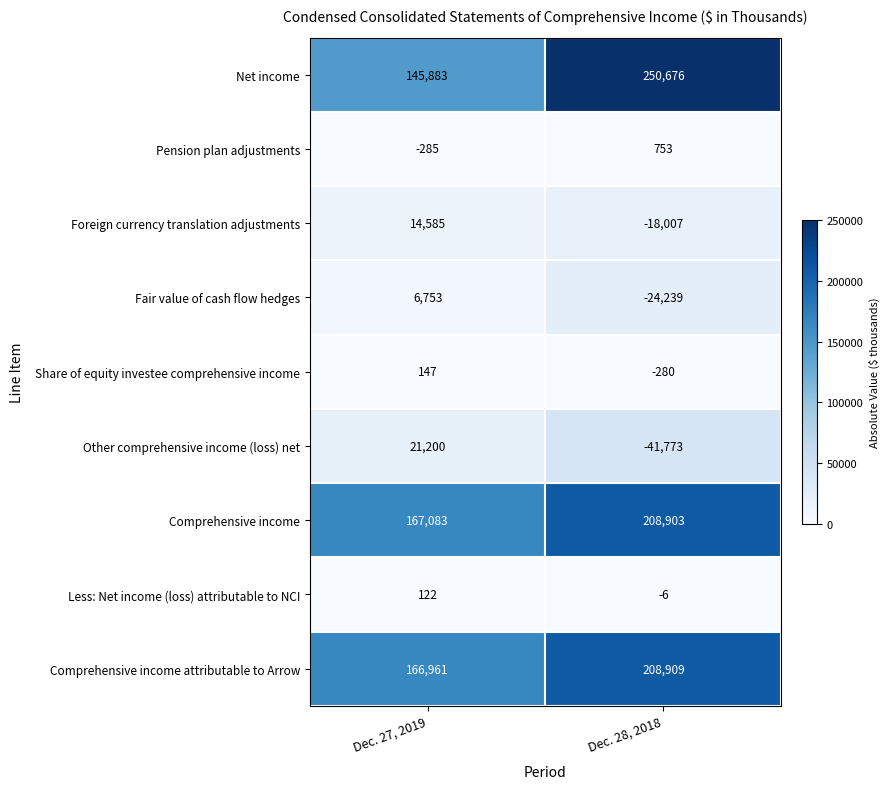

What is the spread (max minus min) of values at Dec. 27, 2019?

167368